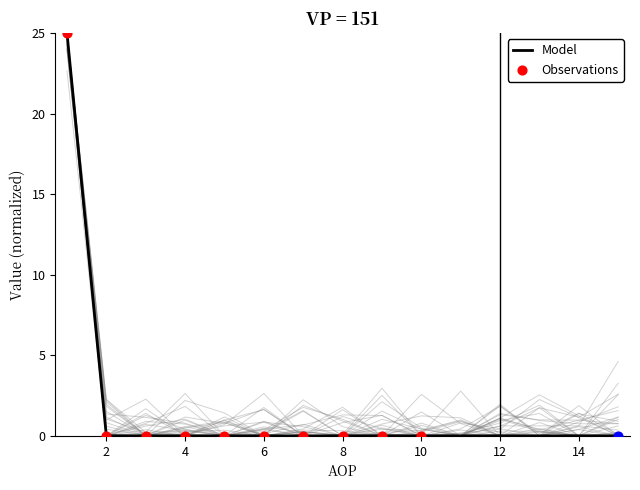

Is it true that Model equals 10 at 12?

False